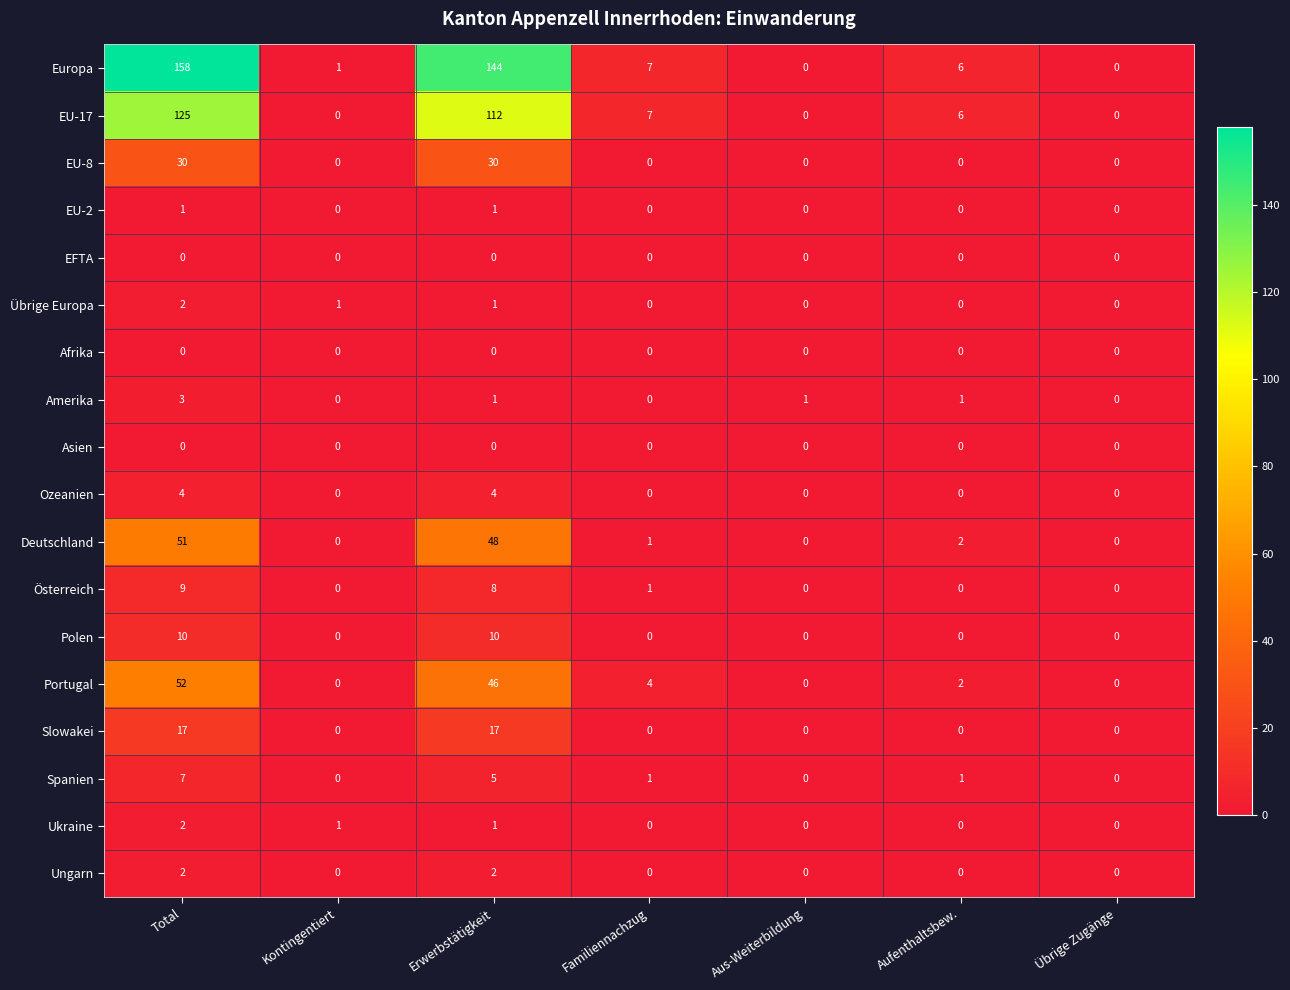

Between Erwerbstätigkeit and Aufenthaltsbew., which series saw the biggest shift?

Europa